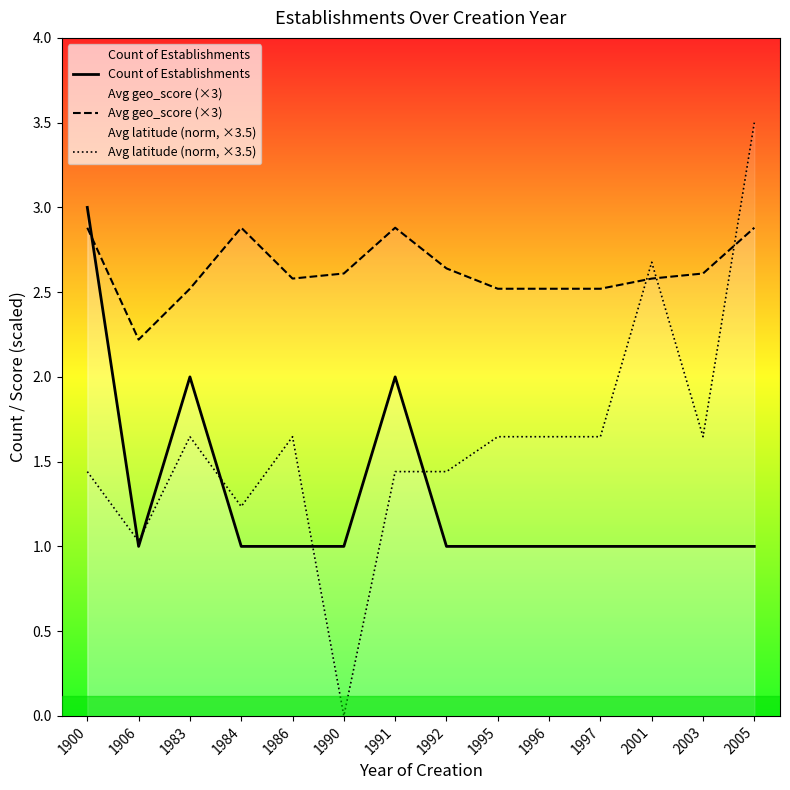

At which label is Avg geo_score (×3) closest to 2?

1906